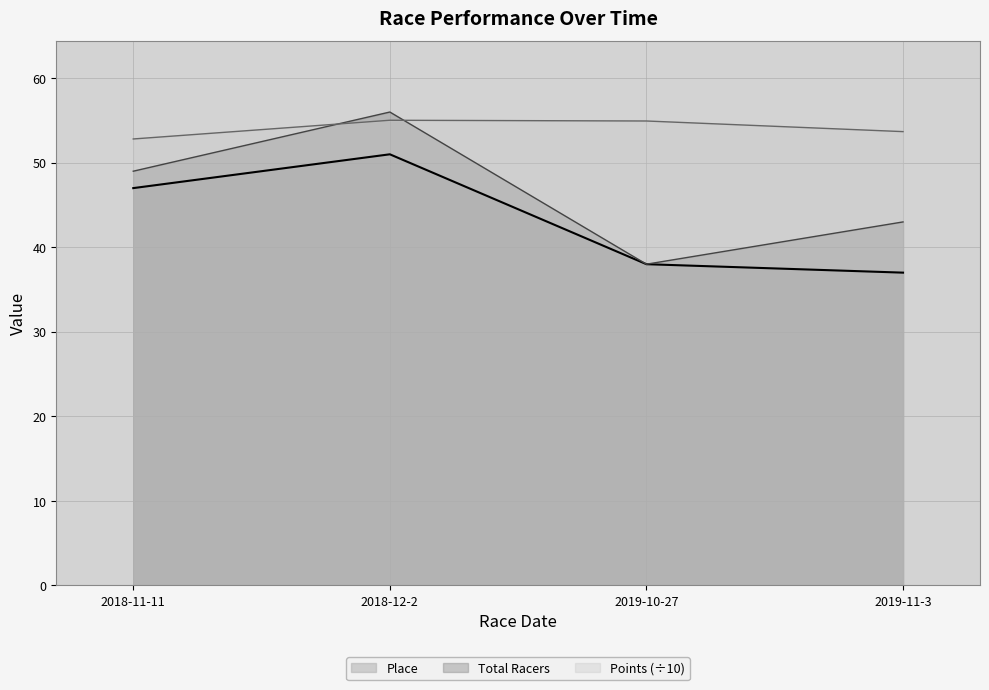

Reading right to left, list all the values displayed in this chart.

Place: 2019-11-3=37.0	2019-10-27=38.0	2018-12-2=51.0	2018-11-11=47.0
Total Racers: 2019-11-3=43.0	2019-10-27=38.0	2018-12-2=56.0	2018-11-11=49.0
Points: 2019-11-3=53.7	2019-10-27=54.9	2018-12-2=55.0	2018-11-11=52.8